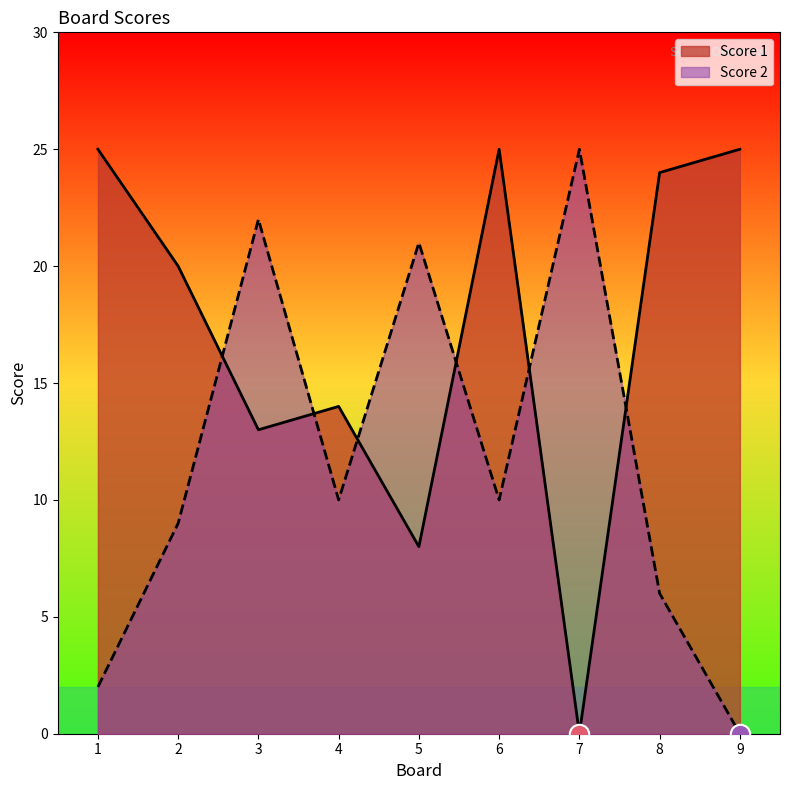

What is the sum of all Score 2 values?

105